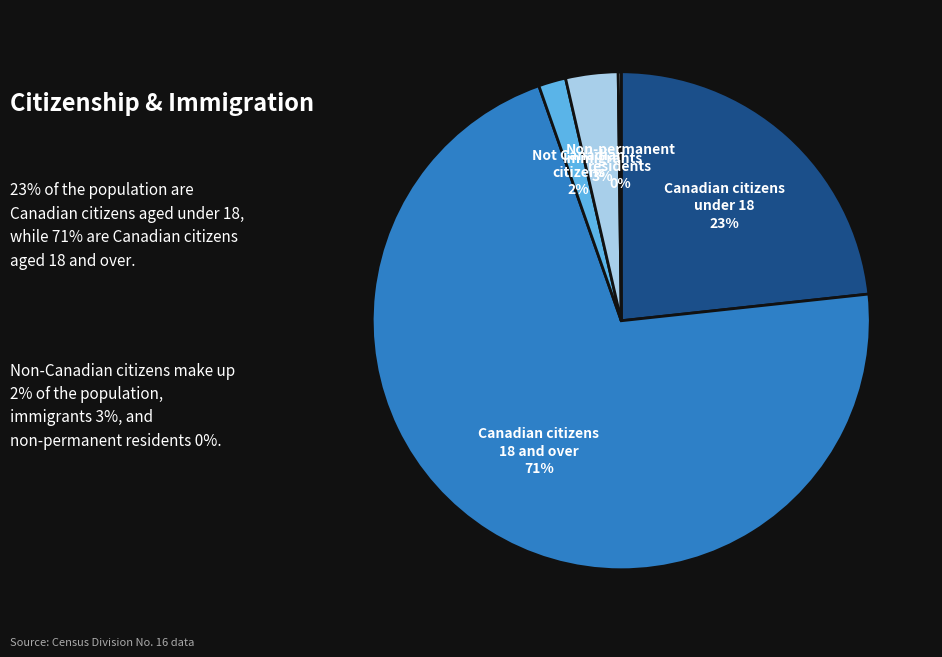

To the nearest percent, what portion does Immigrants represent?

3%